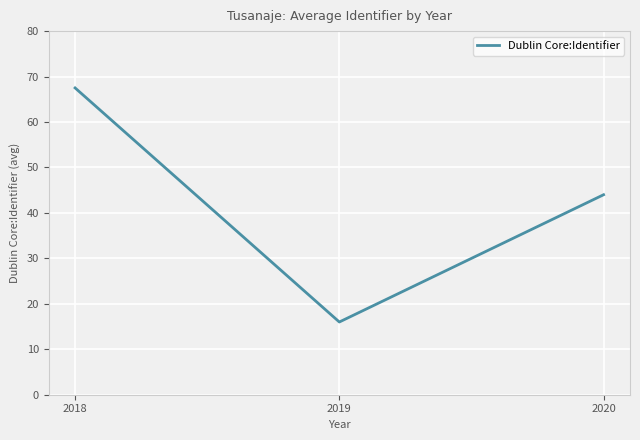

How many lines are shown in the chart?

1